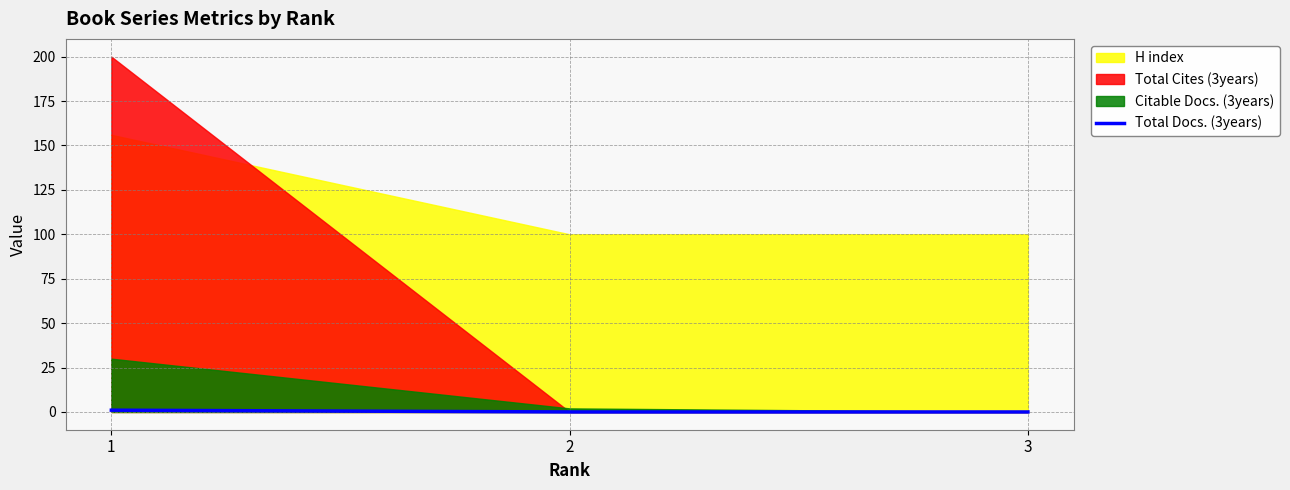

What is the approximate value at 1?

1